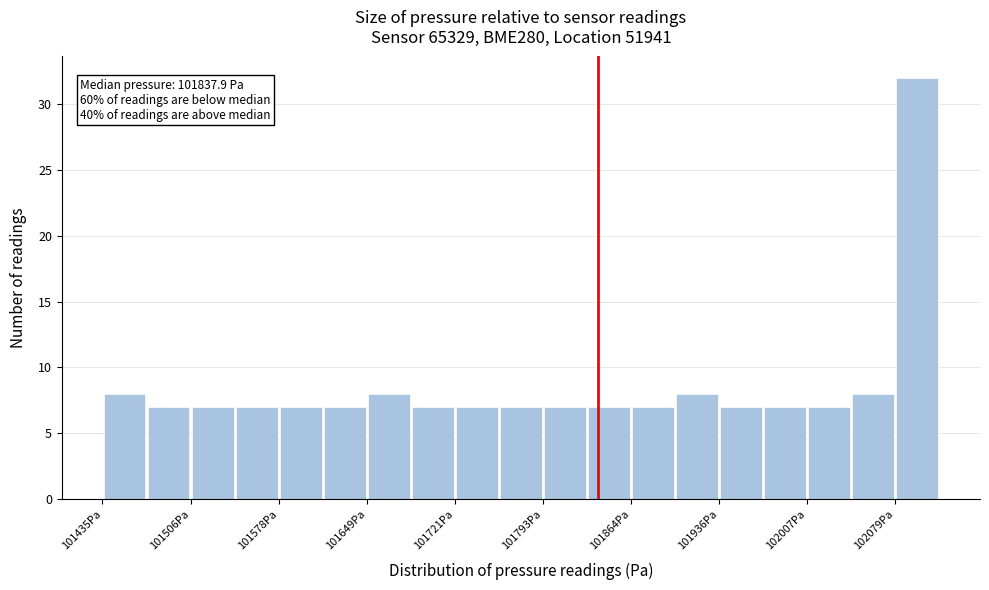

Around what value on the x-axis is the tallest bar? Give the approximate position of its centre, as read against the axis.

102100